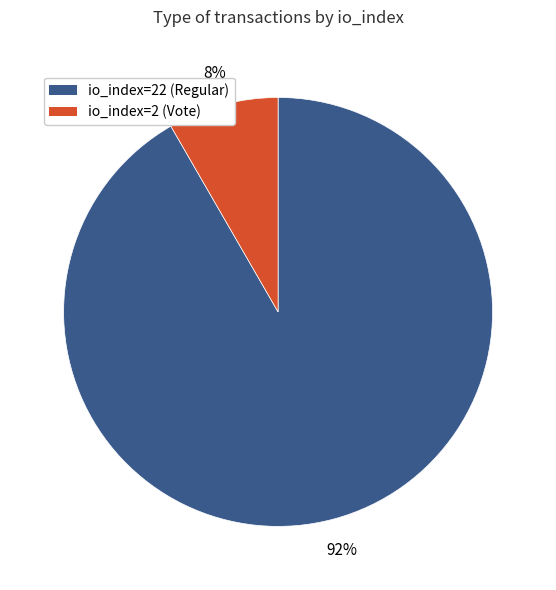

How many slices are in this pie chart?

2